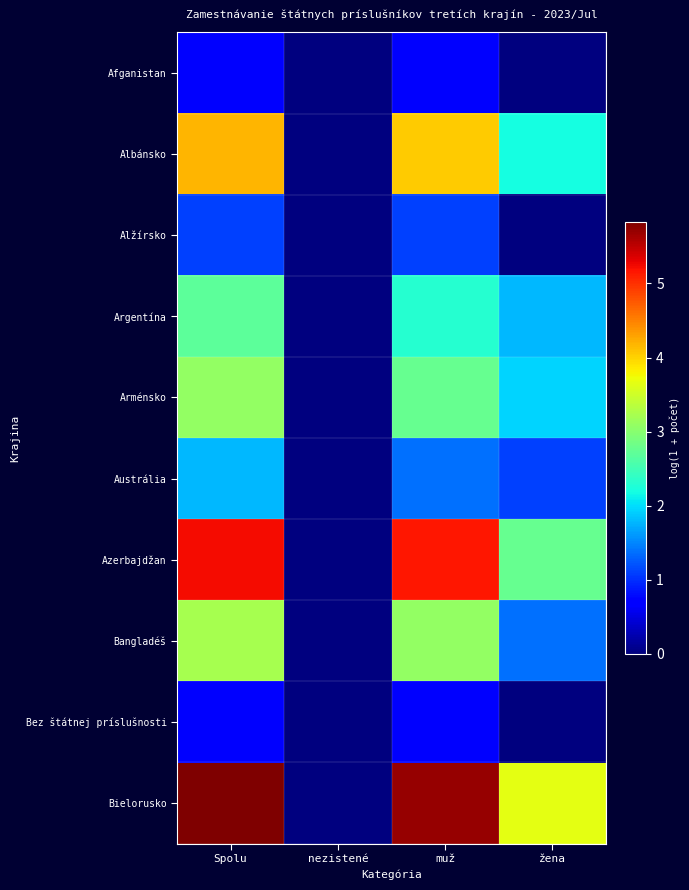

Which series changed the most between Spolu and nezistené?

Bielorusko